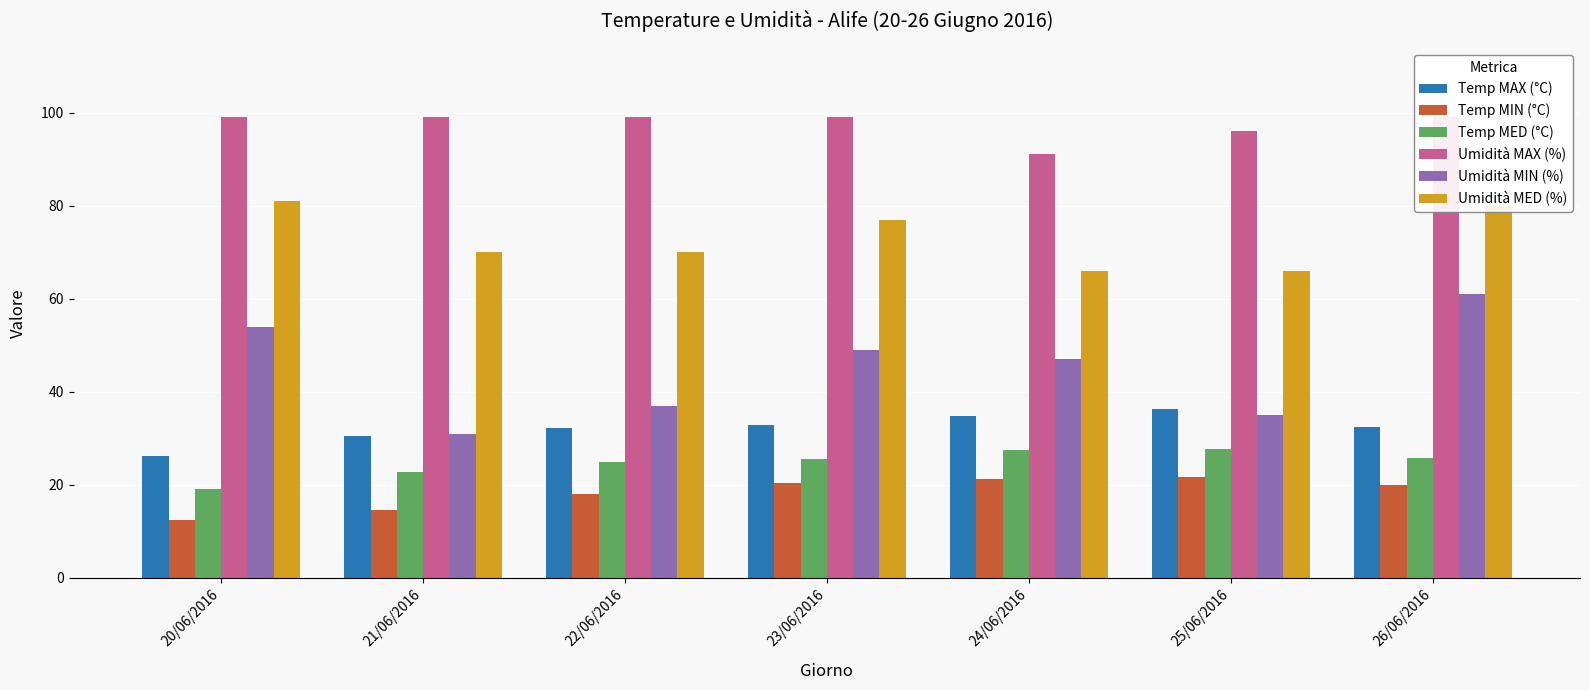

True or false: Temp MIN (°C) has a value of 14.5 at 21/06/2016.

True